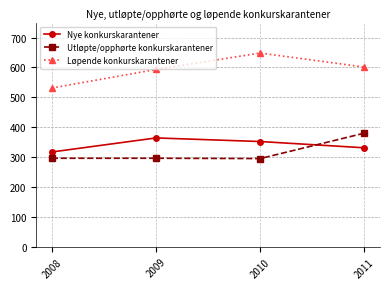

What is the greatest value displayed?

648